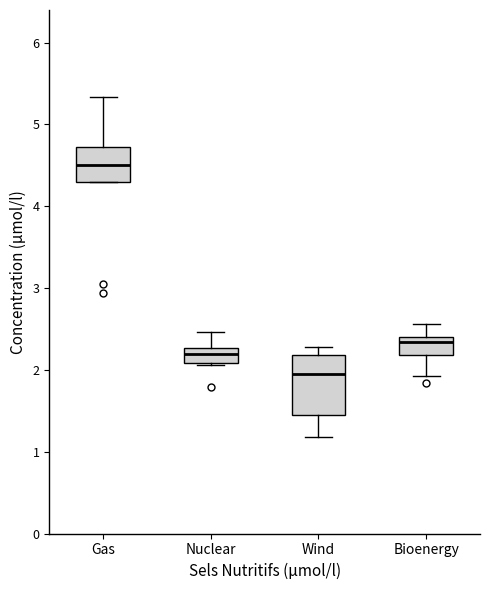

Reading left to right, read every box against the y-axis: the position of its median line, the range the box covers, and the ends of its whiskers. The values are not printed on the chart, so give them approximately, as read against the axis.

Gas: median 4.5, box 4.3 to 4.7, whiskers 4.3 to 5.3
Nuclear: median 2.2, box 2.1 to 2.3, whiskers 2.1 to 2.5
Wind: median 2.0, box 1.5 to 2.2, whiskers 1.2 to 2.3
Bioenergy: median 2.3, box 2.2 to 2.4, whiskers 1.9 to 2.6